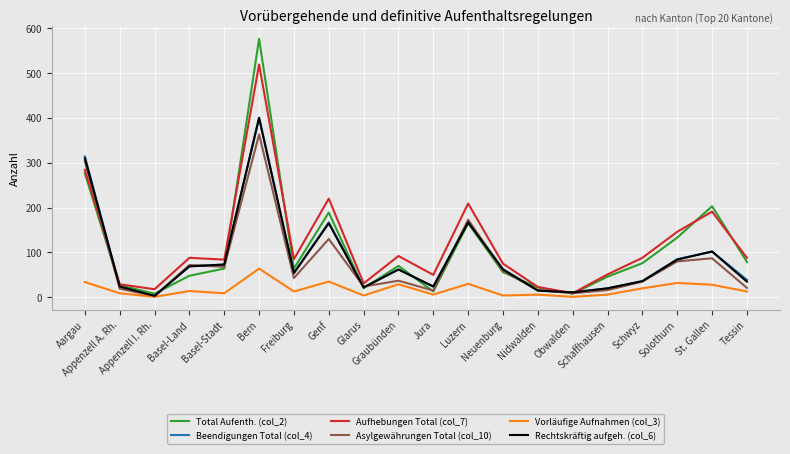

What is the difference between the second highest and second lowest values in the Beendigungen Total (col_4) series?

303